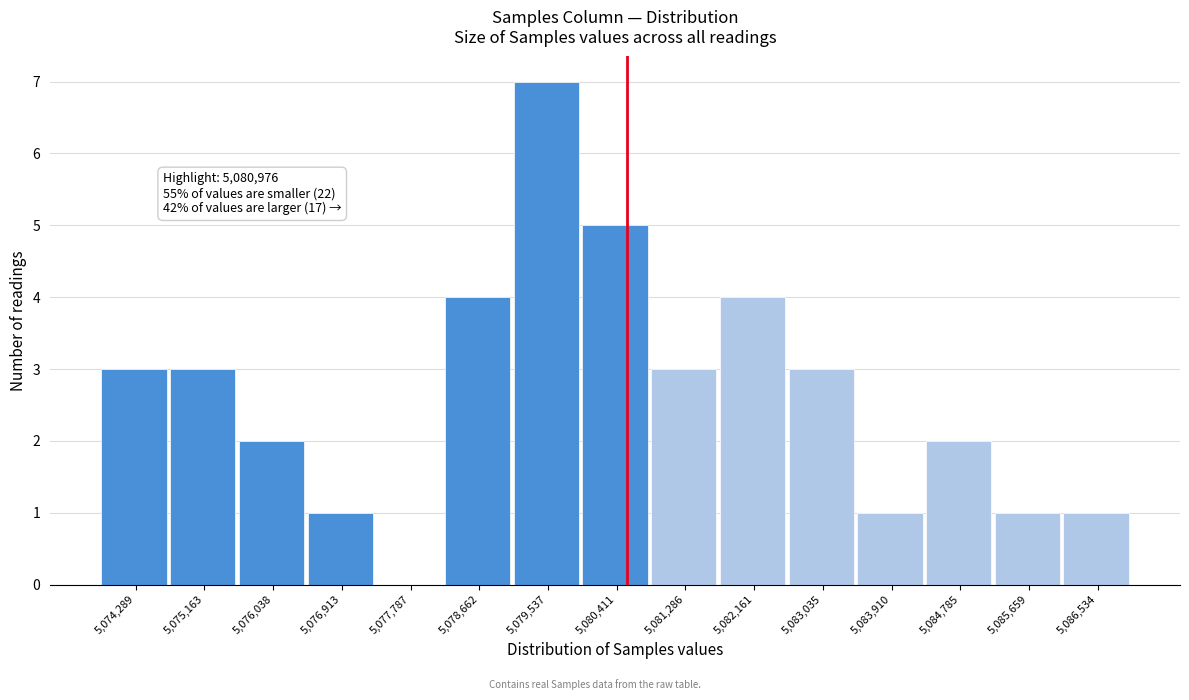

Reading left to right, extract all data points from this chart.

5,074,289=3	5,075,163=3	5,076,038=2	5,076,913=1	5,077,787=0	5,078,662=4	5,079,537=7	5,080,411=5	5,081,286=3	5,082,161=4	5,083,035=3	5,083,910=1	5,084,785=2	5,085,659=1	5,086,534=1